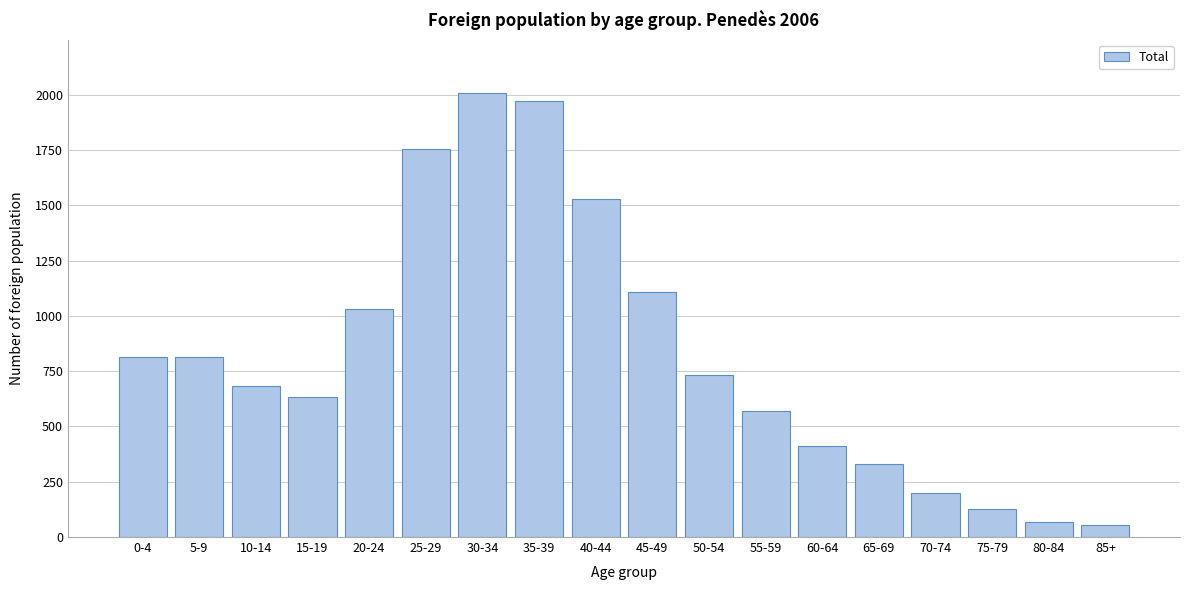

What is the difference between the maximum and second lowest values?

1938